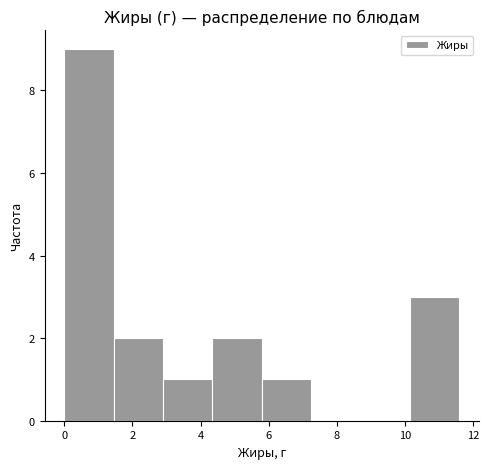

Reading left to right, list every bar in this chart as the range it spans on the x-axis followed by its height. Neither the bar edges nor the heights are printed on the chart, so give them approximately, as read against the axes.

0.0 to 1.4: 9
1.4 to 2.8: 2
2.8 to 4.4: 1
4.4 to 5.8: 2
5.8 to 7.2: 1
7.2 to 8.6: 0
8.6 to 10.2: 0
10.2 to 11.6: 3